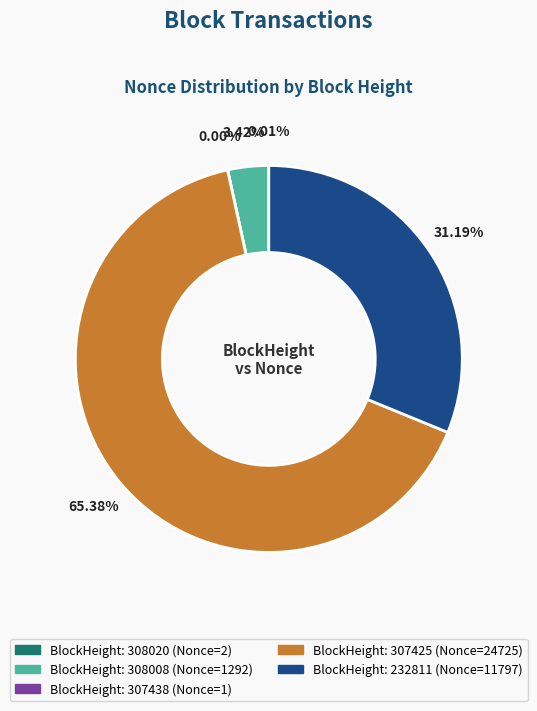

Is there a majority slice in this chart?

Yes